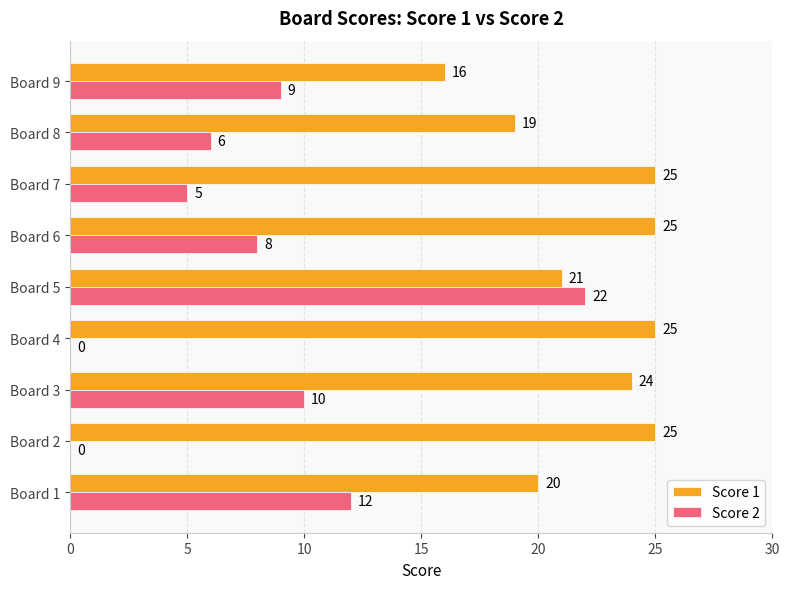

What is the average value of the Score 2 series?

8